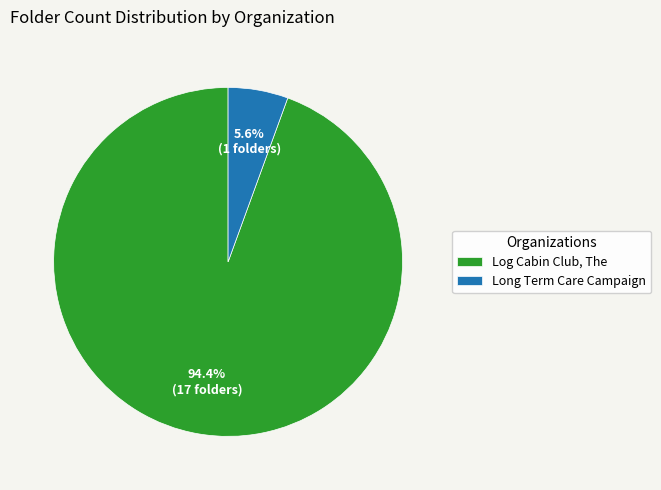

To the nearest percent, what is the combined percentage of Long Term Care Campaign and Log Cabin Club, The?

100%